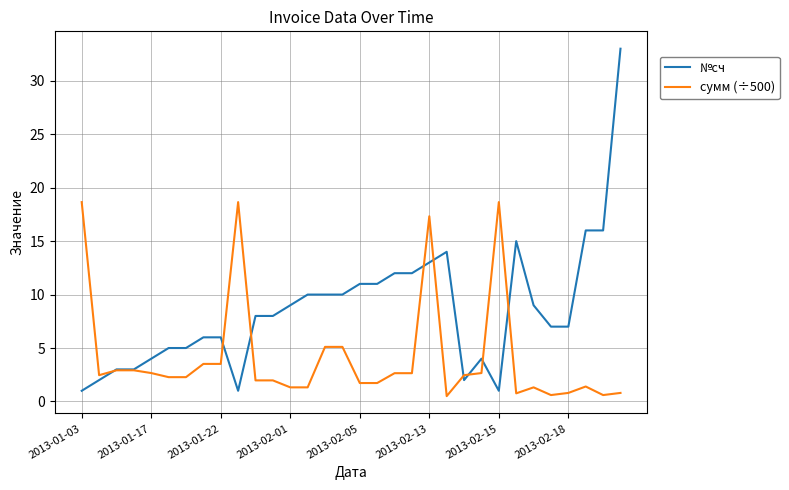

Which series has the largest total across all categories?

№сч